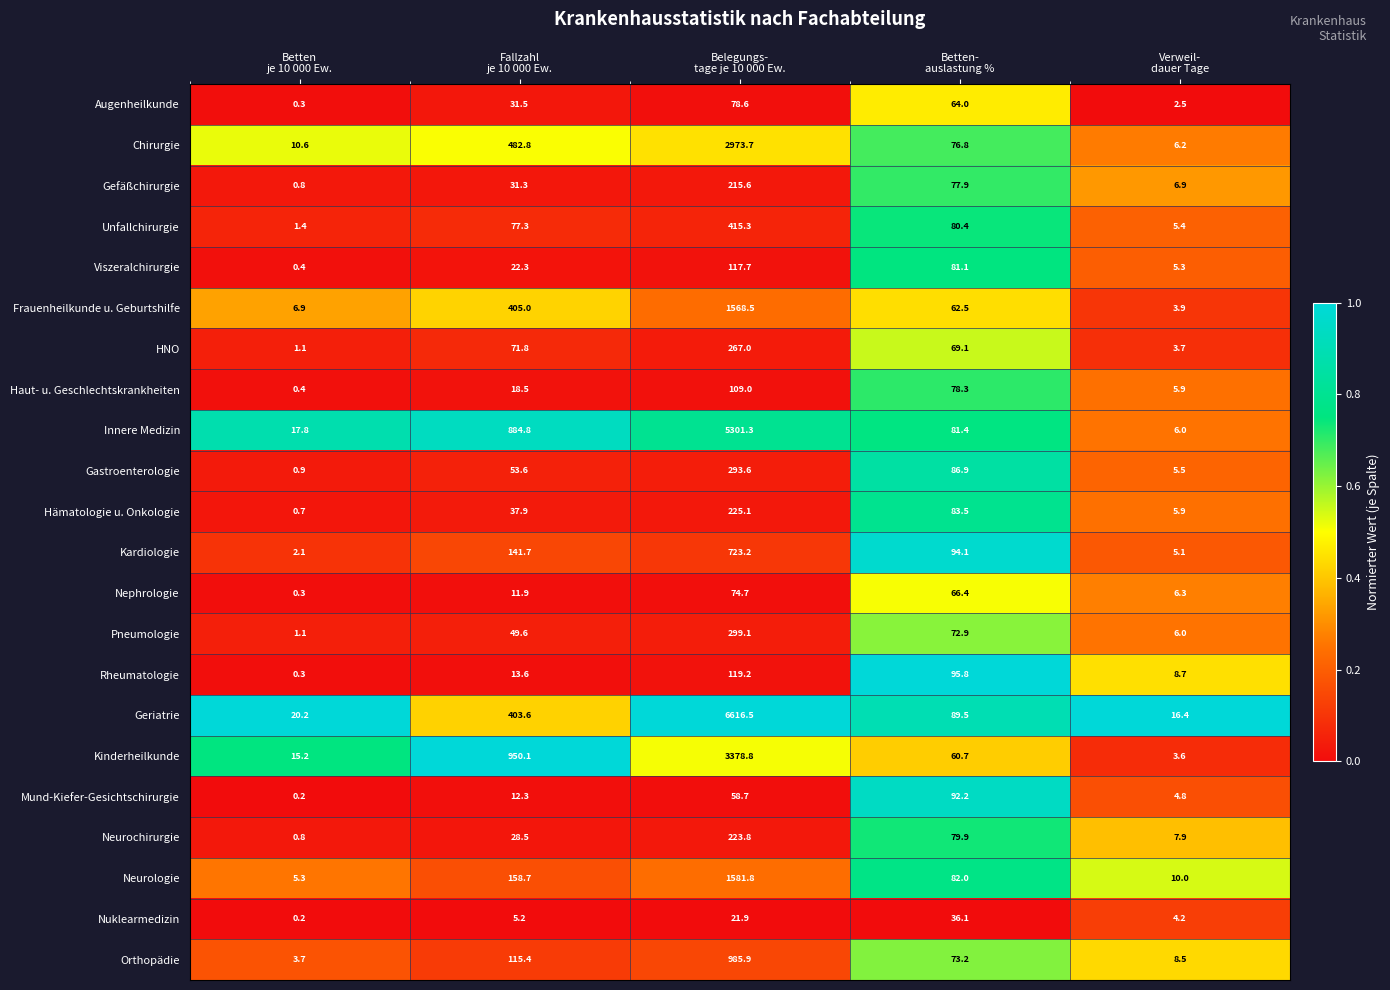

List the series in order of their peak value, lowest first.

Nuklearmedizin, Nephrologie, Augenheilkunde, Mund-Kiefer-Gesichtschirurgie, Haut- u. Geschlechtskrankheiten, Viszeralchirurgie, Rheumatologie, Gefäßchirurgie, Neurochirurgie, Hämatologie u. Onkologie, HNO, Gastroenterologie, Pneumologie, Unfallchirurgie, Kardiologie, Orthopädie, Frauenheilkunde u. Geburtshilfe, Neurologie, Chirurgie, Kinderheilkunde, Innere Medizin, Geriatrie